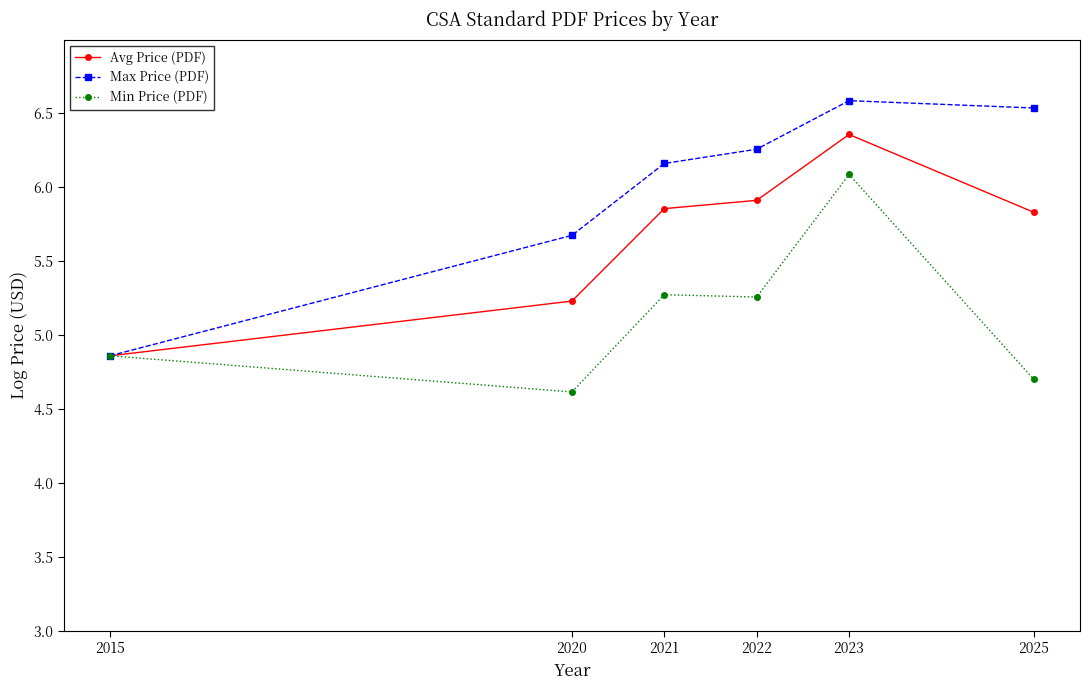

At which label does Min Price (PDF) first exceed 5?

2021